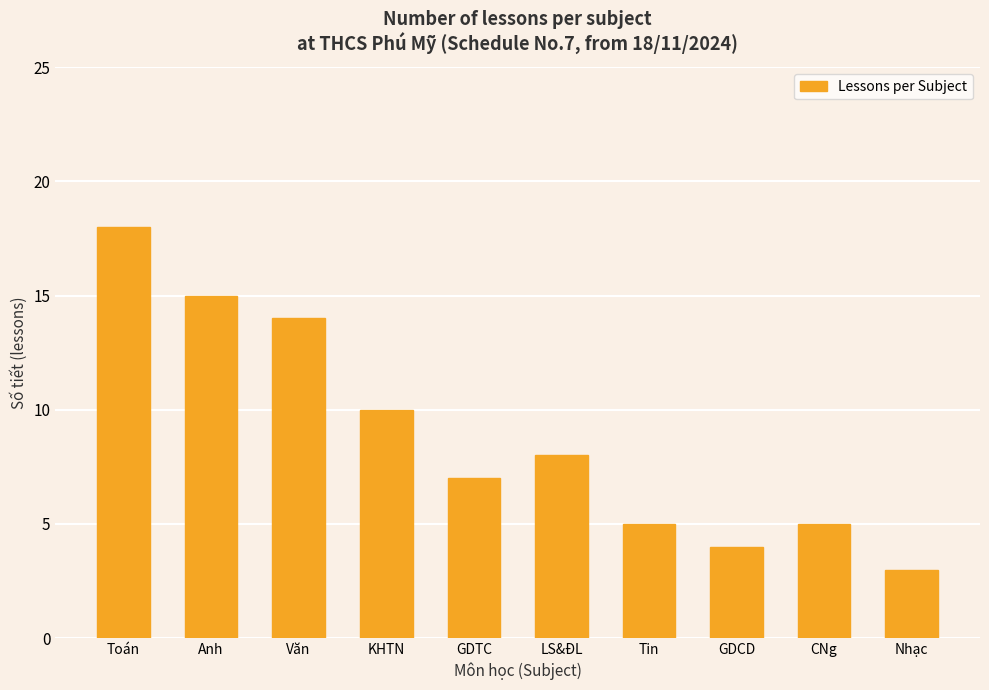

What is the difference between the maximum and second lowest values?

14